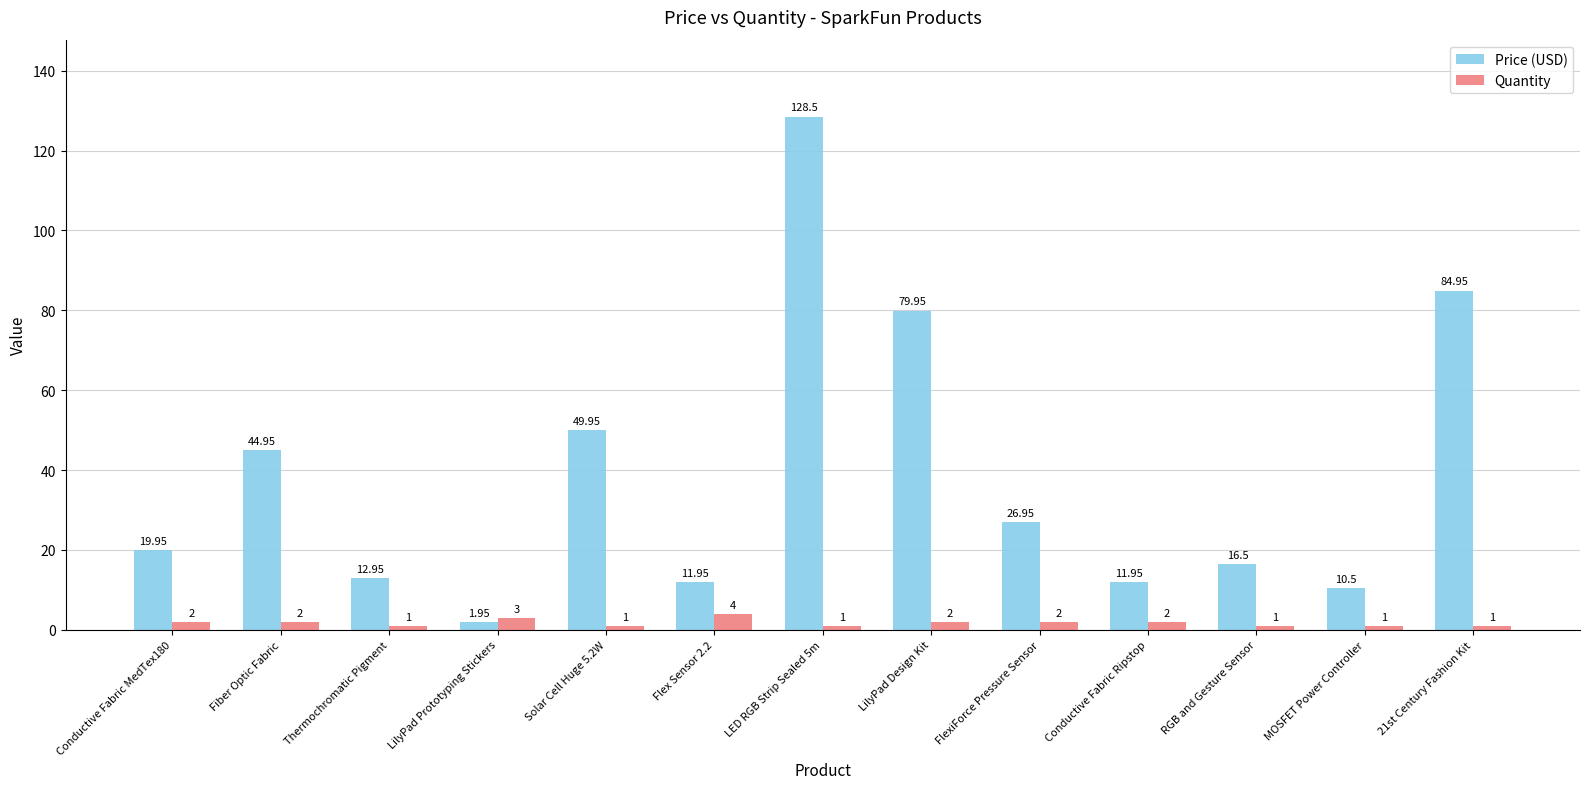

What is the sum of the Quantity values at Fiber Optic Fabric and RGB and Gesture Sensor?

3.0